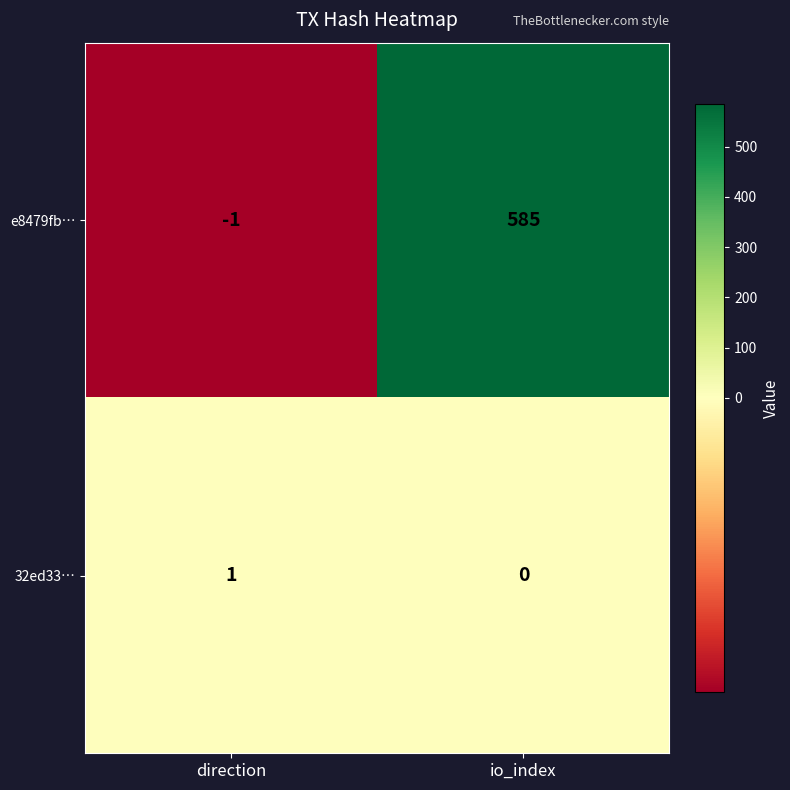

The value of 32ed33… at direction is 1. True or false?

True